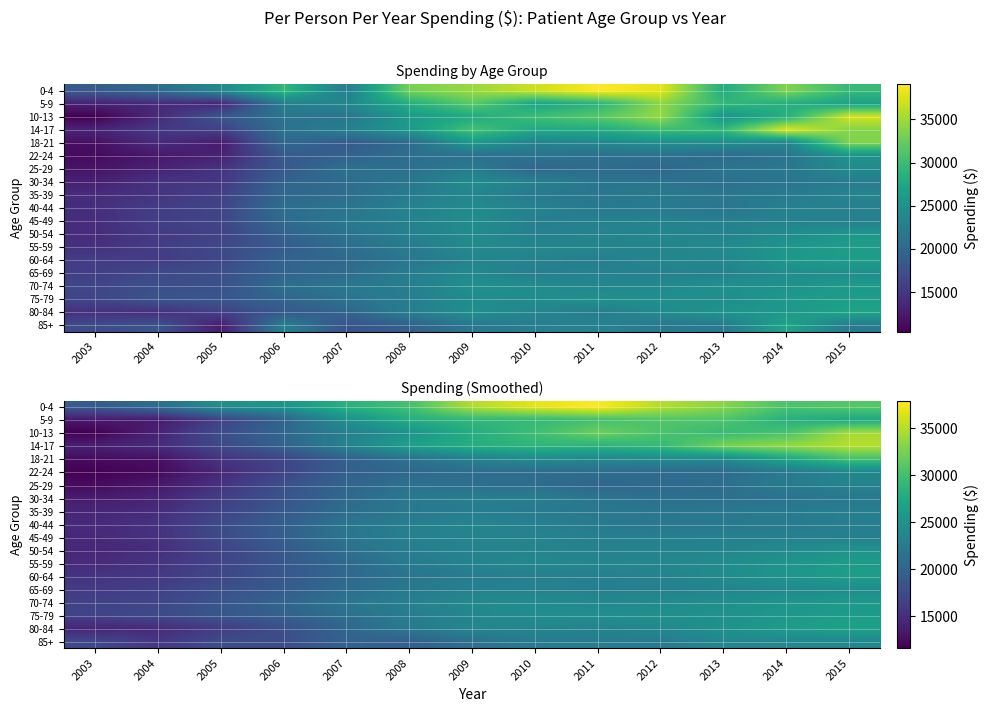

Between 2008 and 2015, which series saw the biggest shift?

10-13